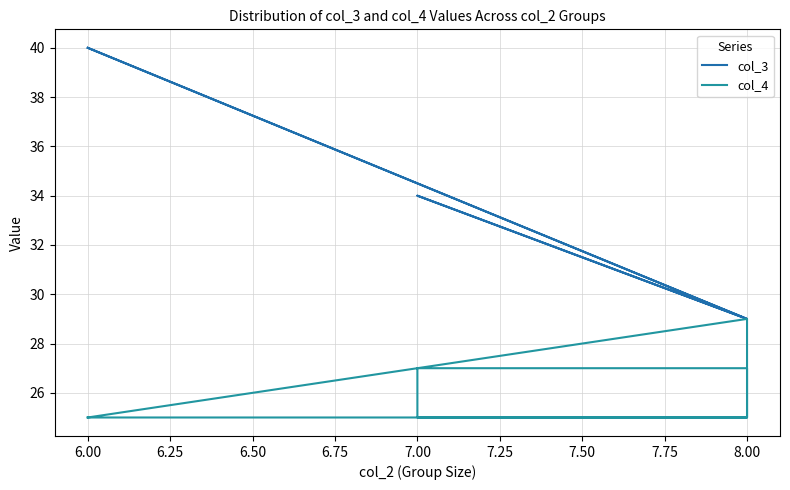

What is the value of the col_3 point at the 15th from the left?

34